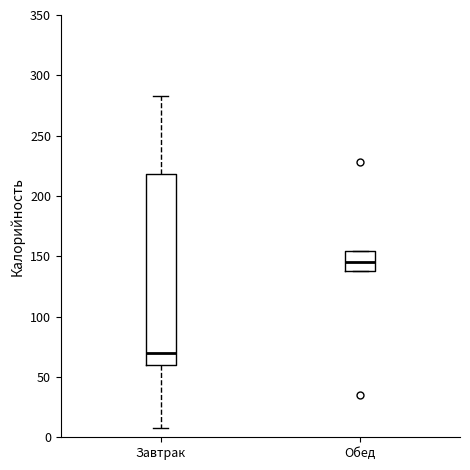

Reading left to right, read every box against the y-axis: the position of its median line, the range the box covers, and the ends of its whiskers. The values are not printed on the chart, so give them approximately, as read against the axis.

Завтрак: median 70, box 60 to 220, whiskers 10 to 285
Обед: median 145, box 140 to 155, whiskers 140 to 155